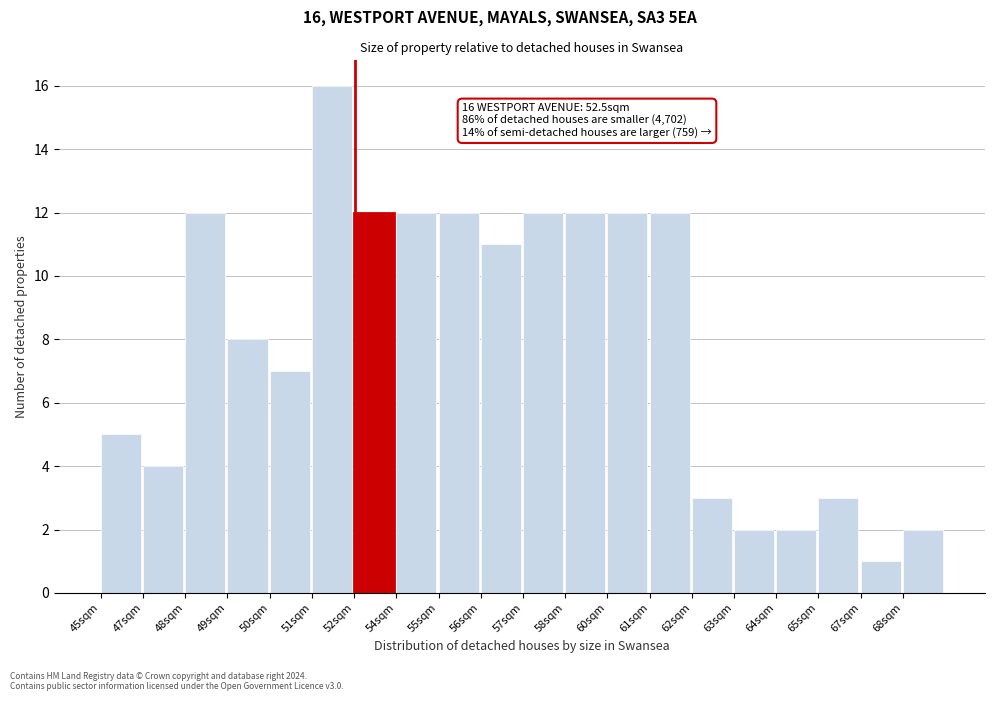

Reading left to right, transcribe all the data shown in this chart.

5	4	12	8	7	16	12	12	12	11	12	12	12	12	3	2	2	3	1	2